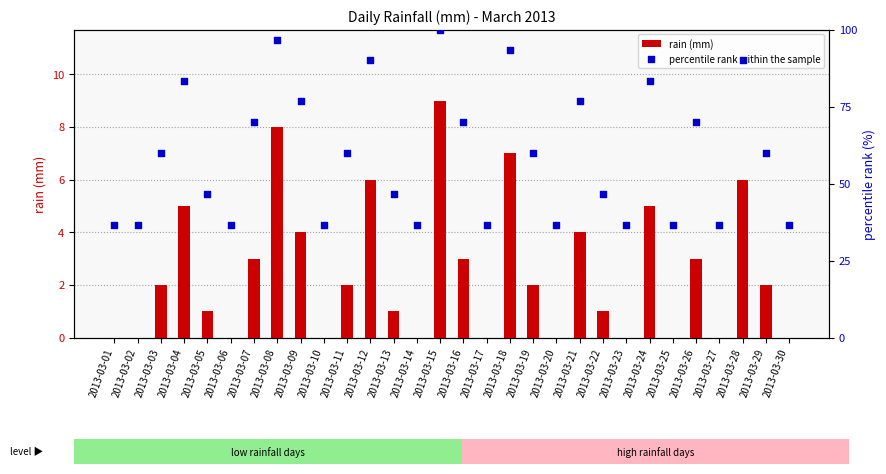

Which series has the largest Y range (max minus min)?

percentile rank within the sample